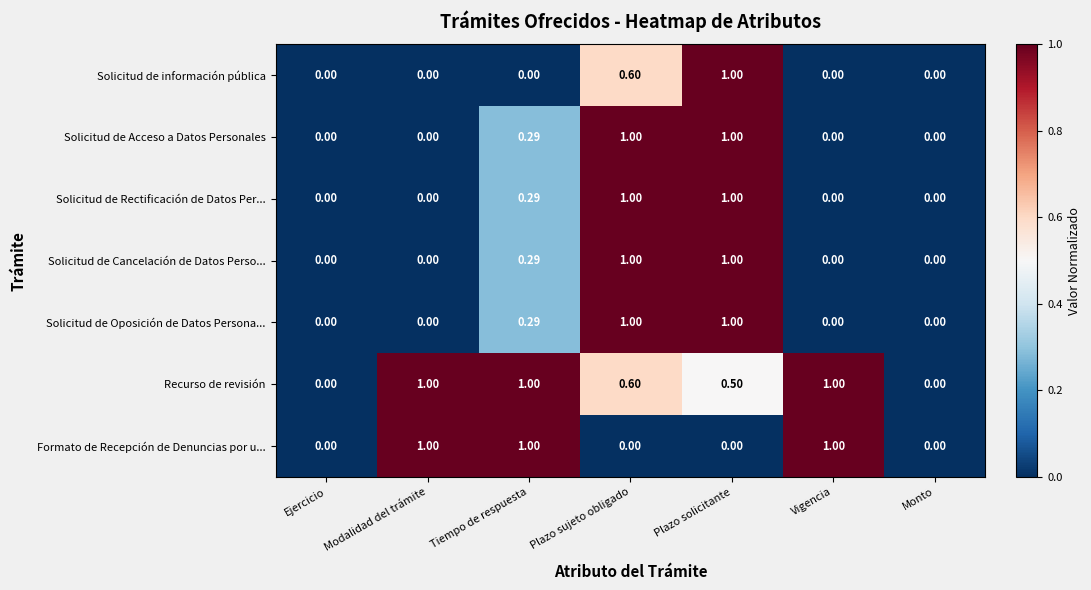

At which label does Solicitud de información pública reach its peak?

Plazo solicitante